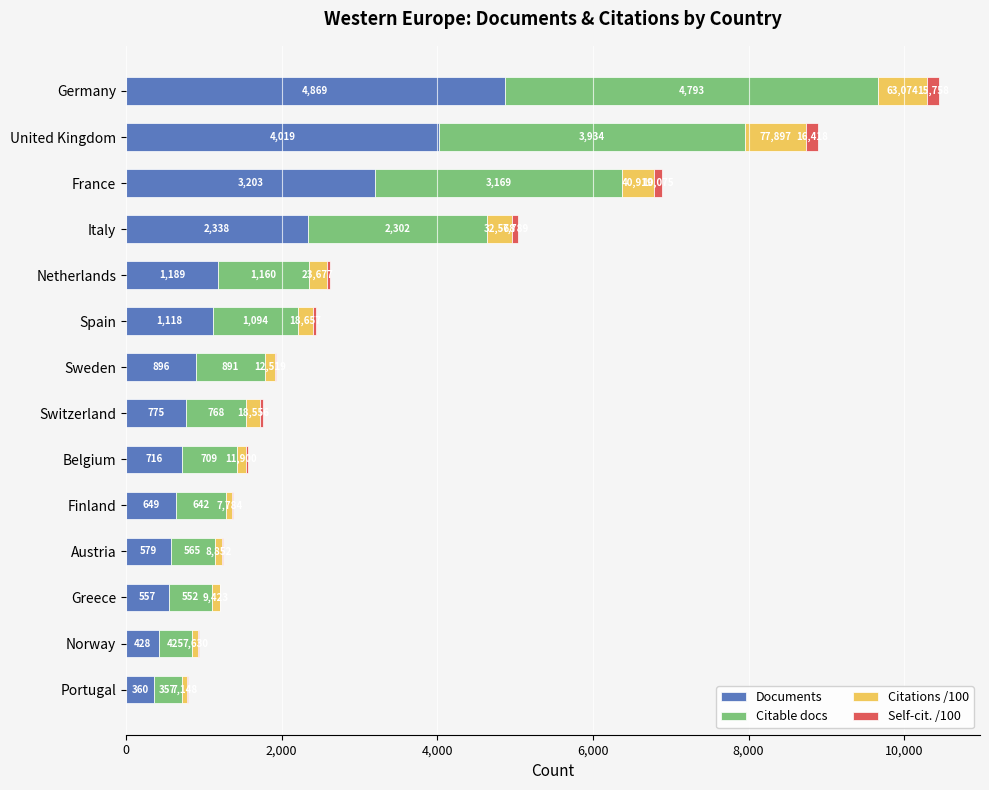

What is the sum of all Documents values?

21696.0